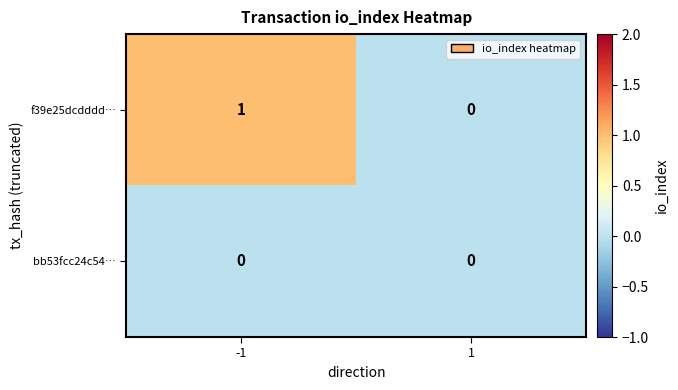

Between -1 and 1, which series saw the biggest shift?

f39e25dcdddd…